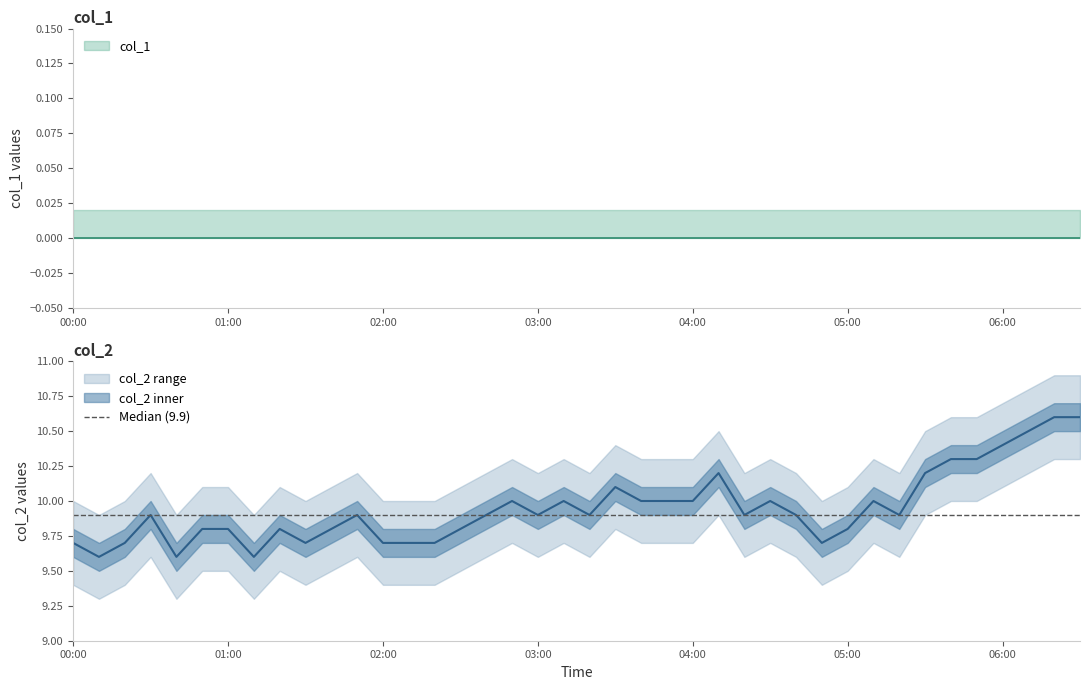

True or false: the data shows 9.7 at 2023/04/06 00:20:00.

True